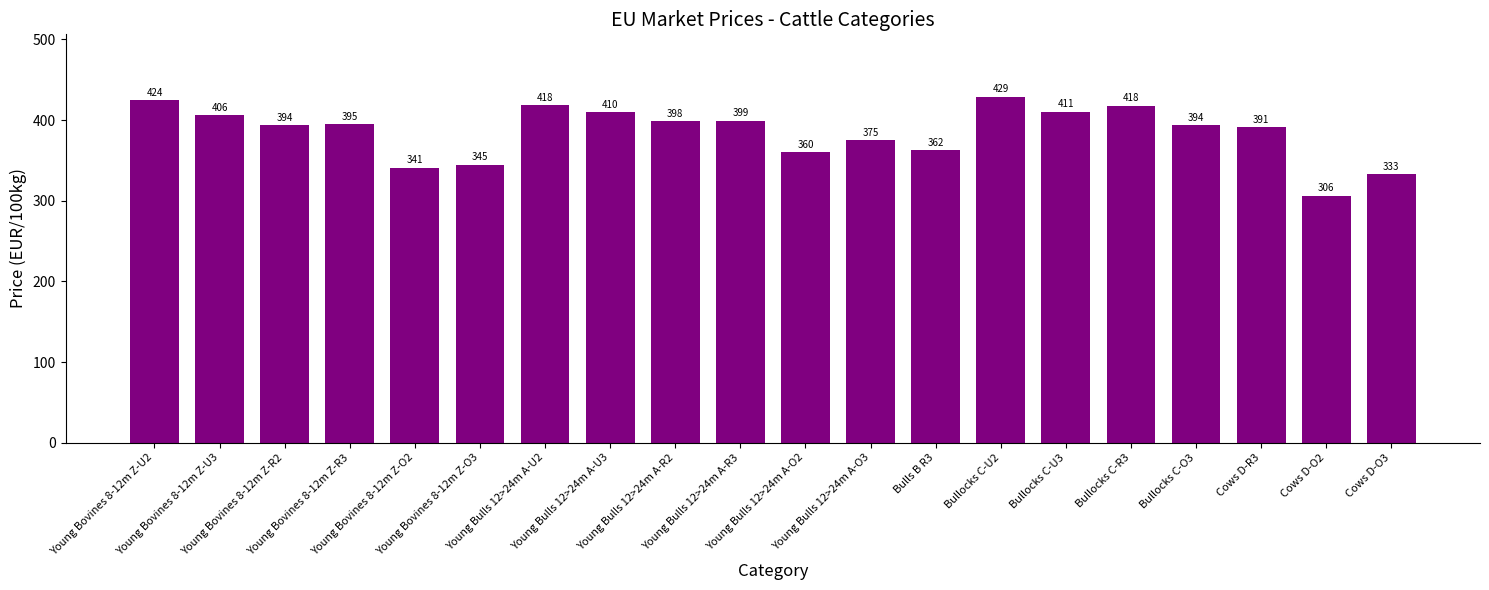

What is the difference between the values at Young Bovines 8-12m Z-O3 and Young Bovines 8-12m Z-R2?

49.2